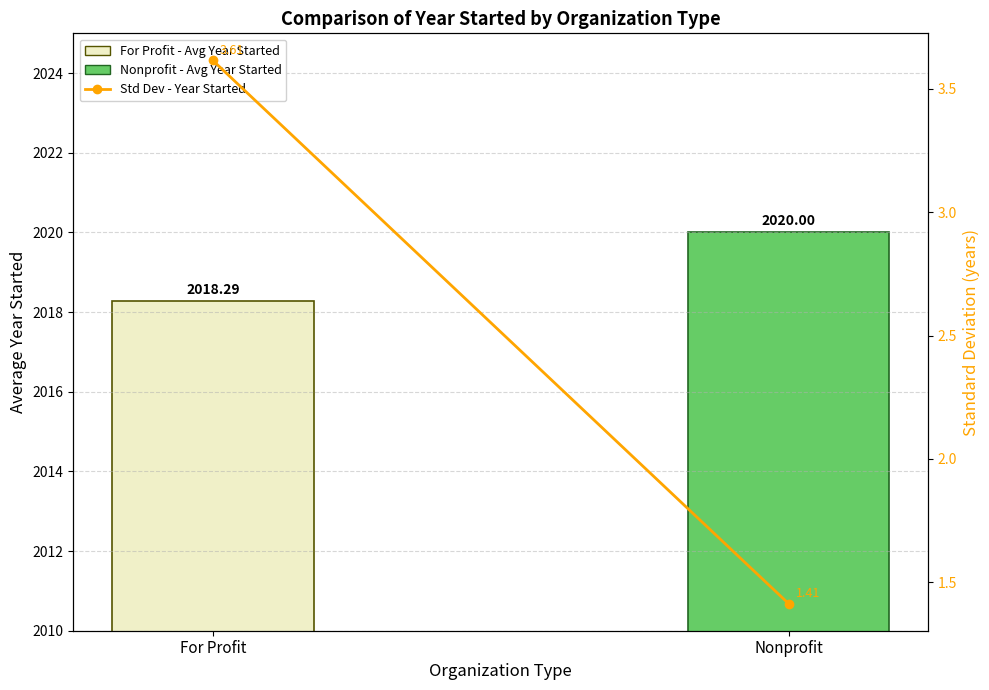

How many groups of bars are there?

2